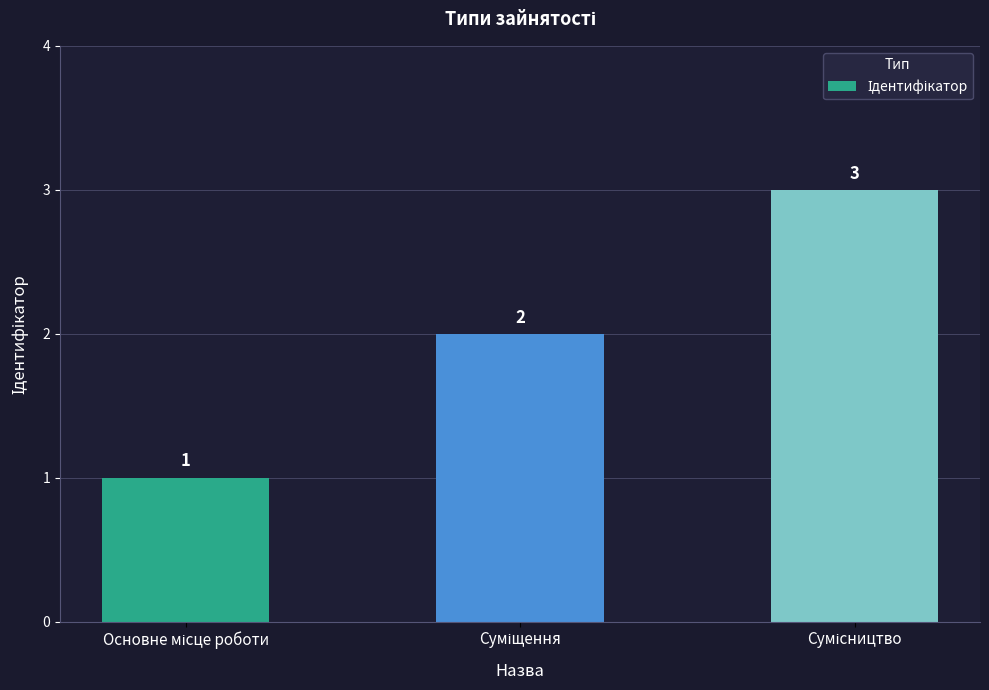

What is the average value?

2